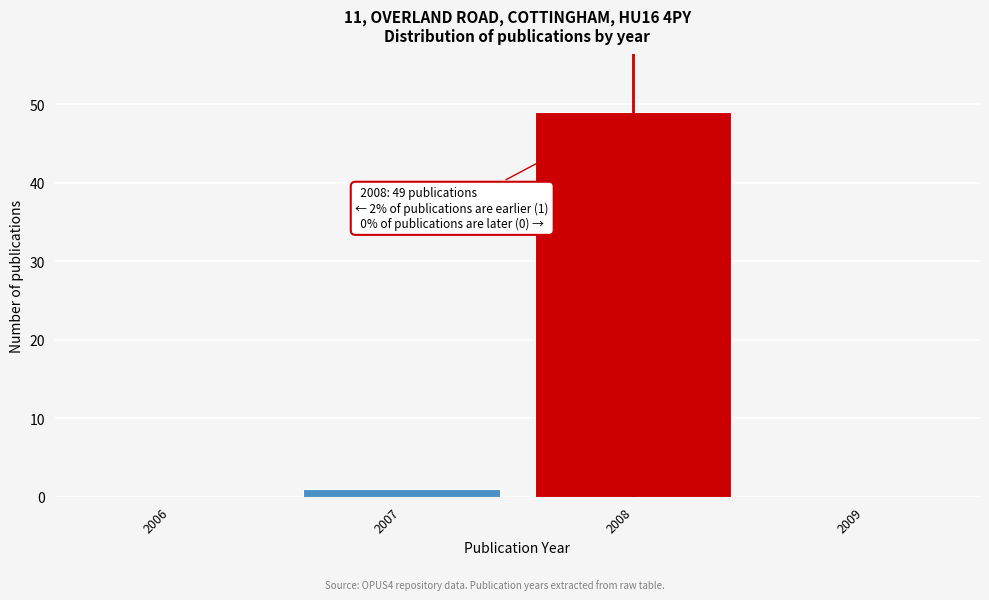

Which has a higher value, 2008 or 2009?

2008